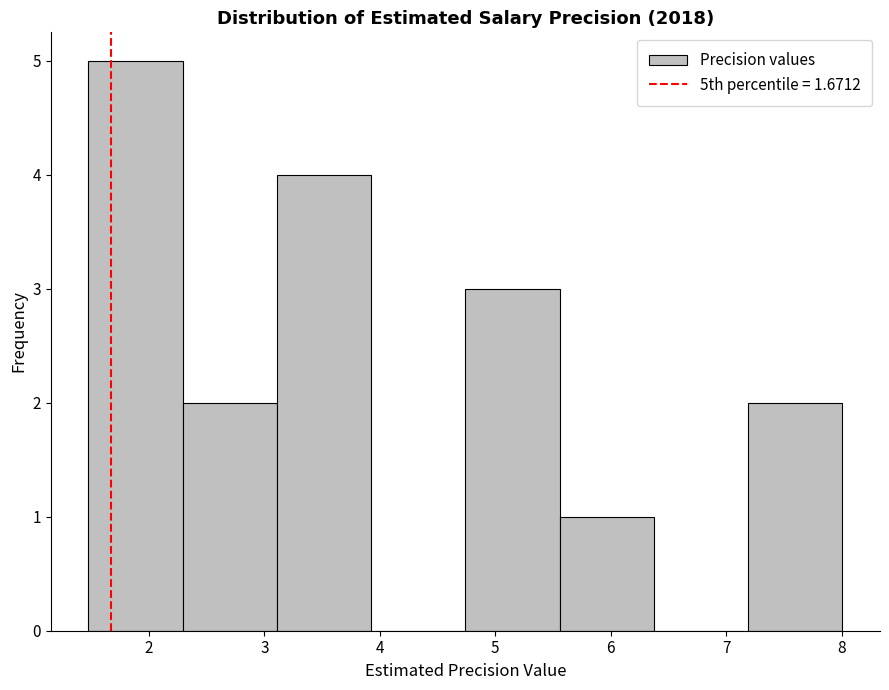

Over which range of the x-axis is the bar tallest?

1.5 to 2.3